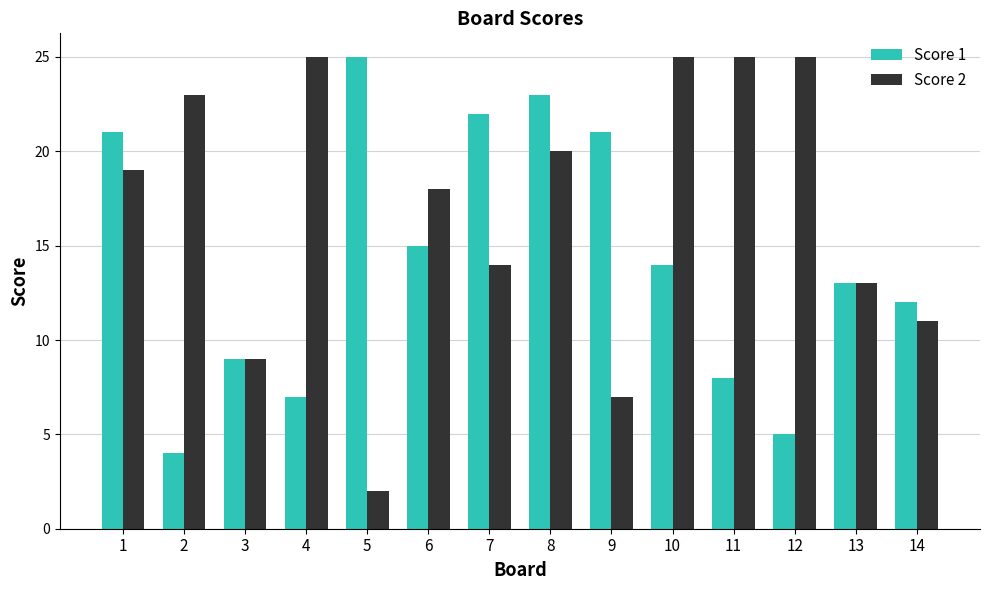

Does the chart contain any negative values?

No